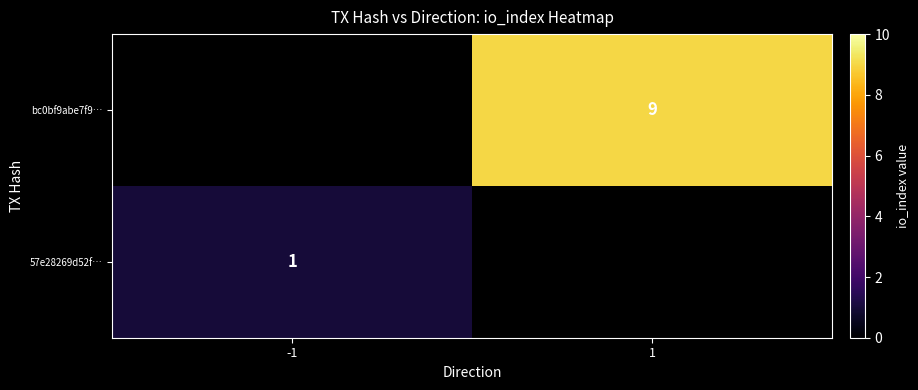

The bc0bf9abe7f9… series shows 14 at 1. True or false?

False